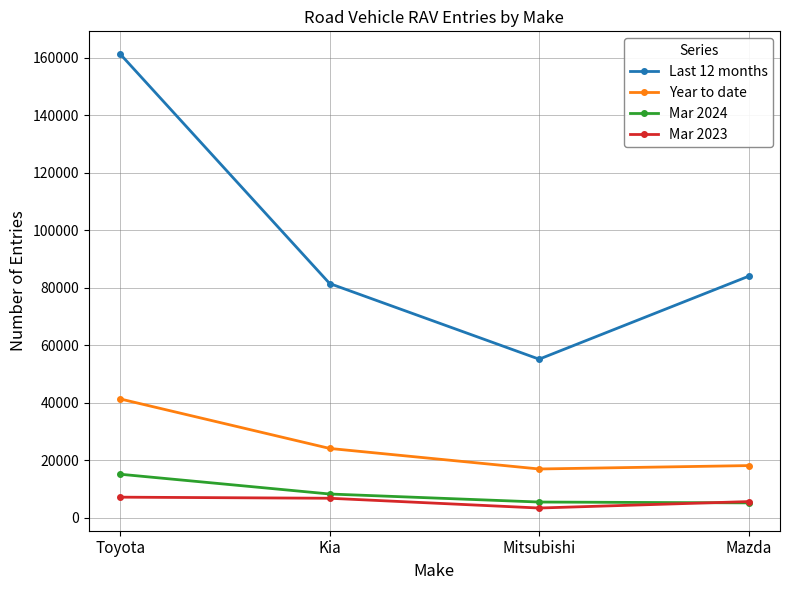

Which category has the highest value in the Last 12 months series?

Toyota